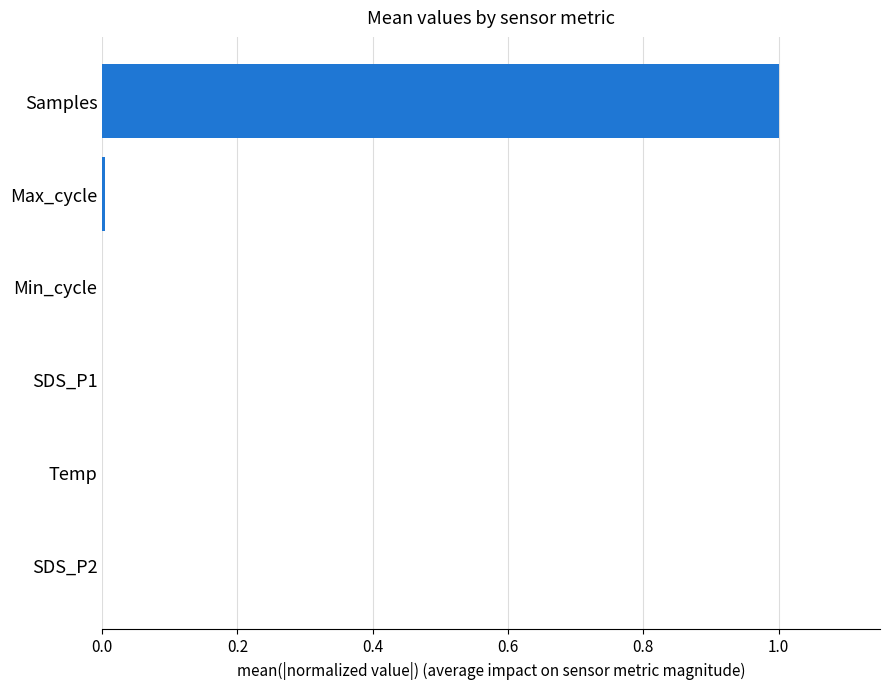

True or false: the data shows 0.0 at Temp.

True